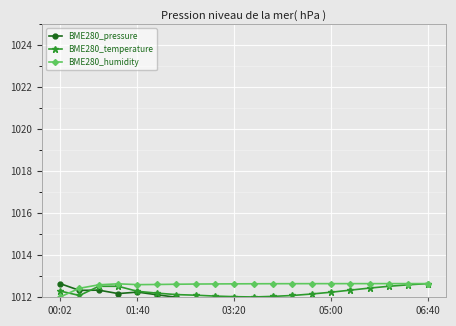

The BME280_temperature series shows 1012.3 at 01:40. True or false?

True